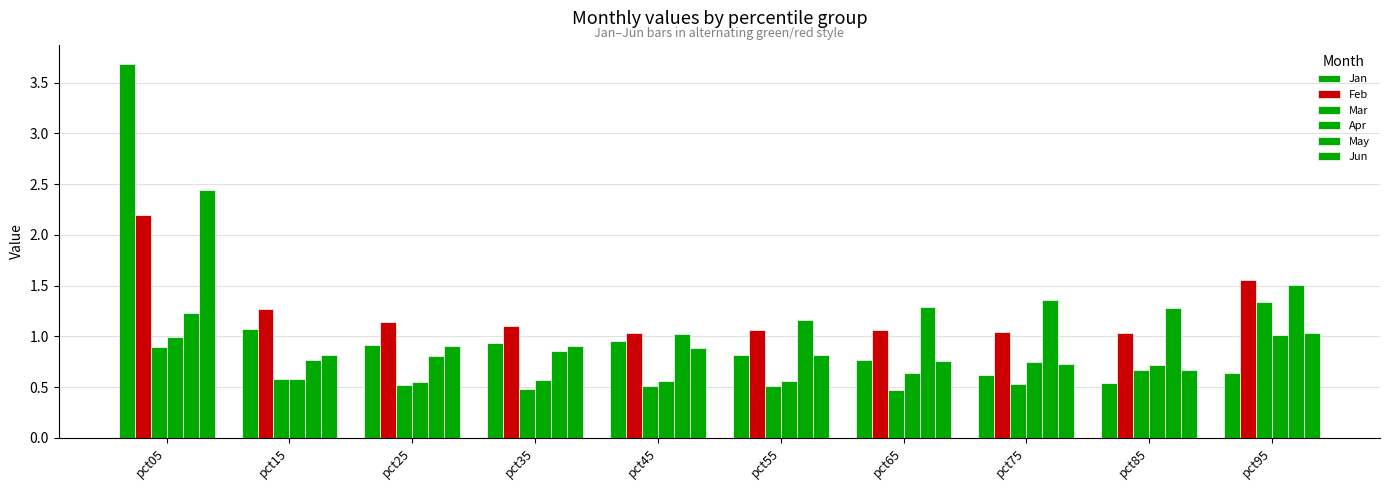

How many bars are there in total?

60